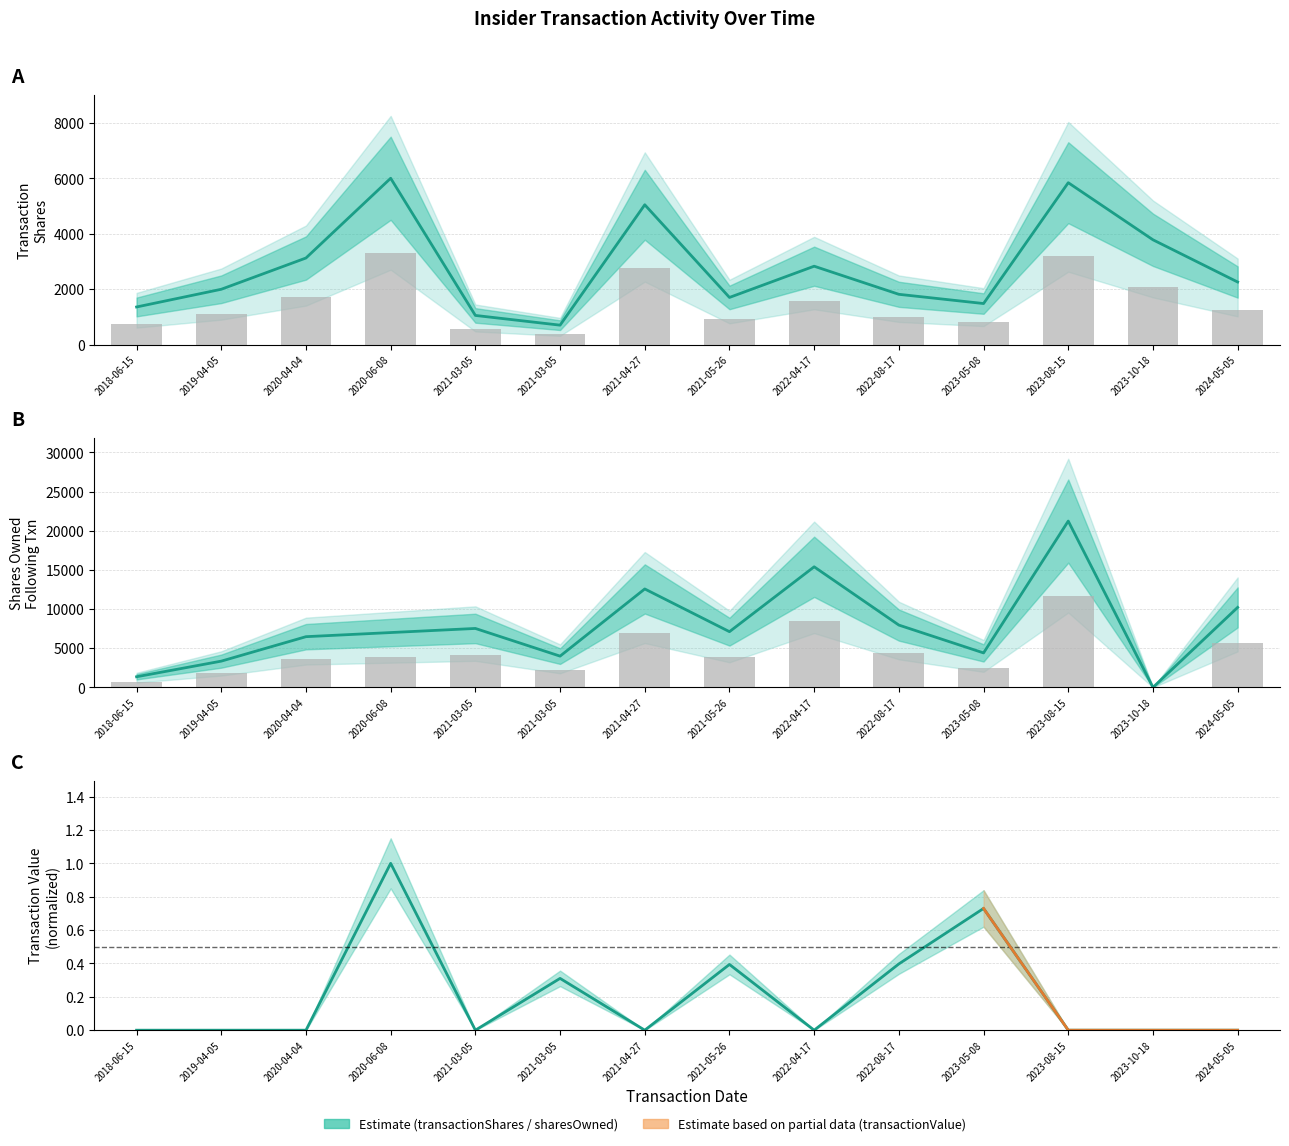

Does the chart contain stacked bars?

No